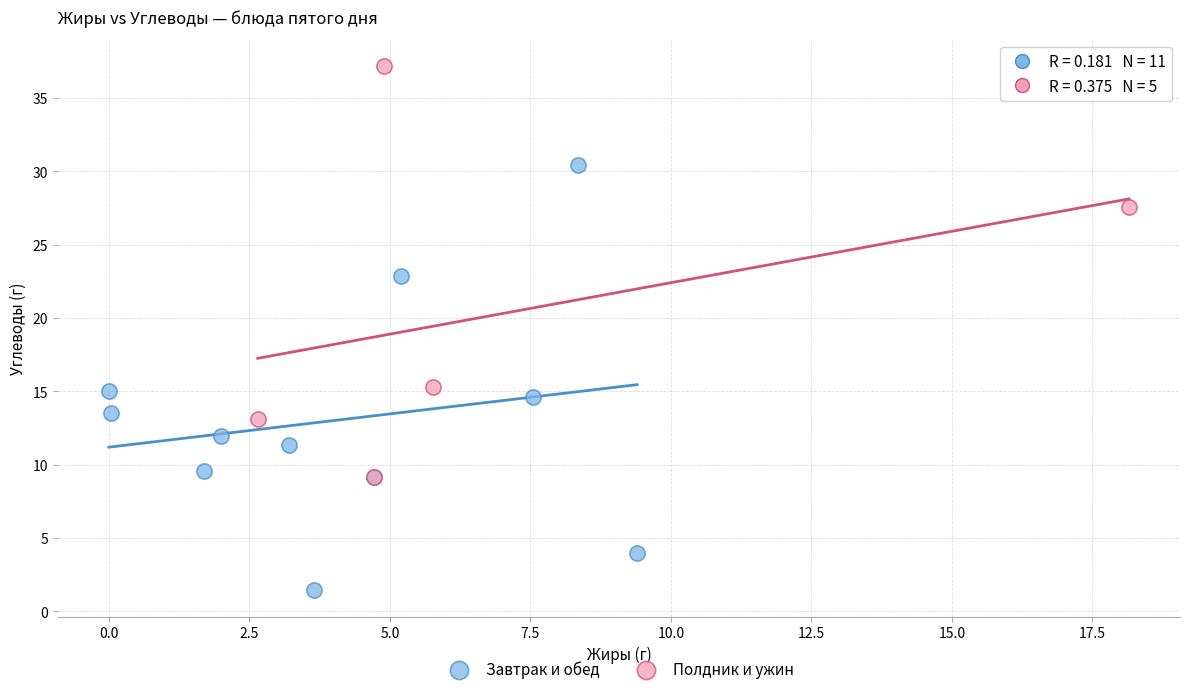

What are all the series names shown in the legend?

Завтрак и обед, Полдник и ужин